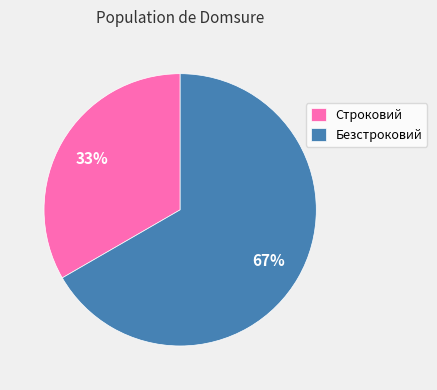

How many segments does this pie chart have?

2